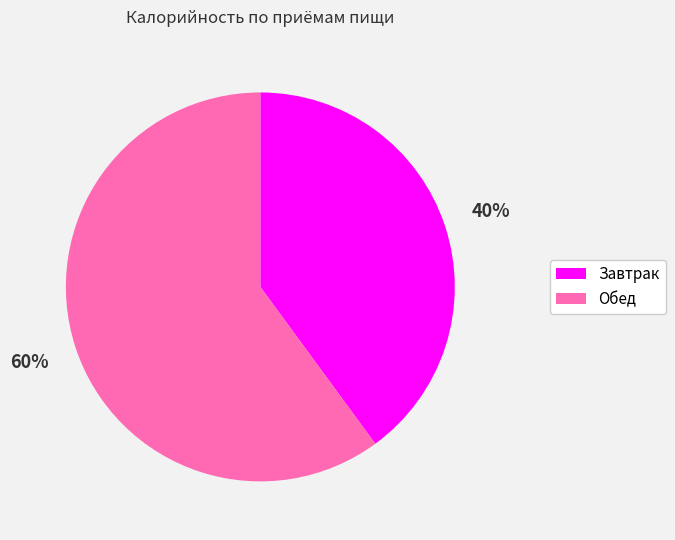

To the nearest percent, what is the combined percentage of Завтрак and Обед?

100%